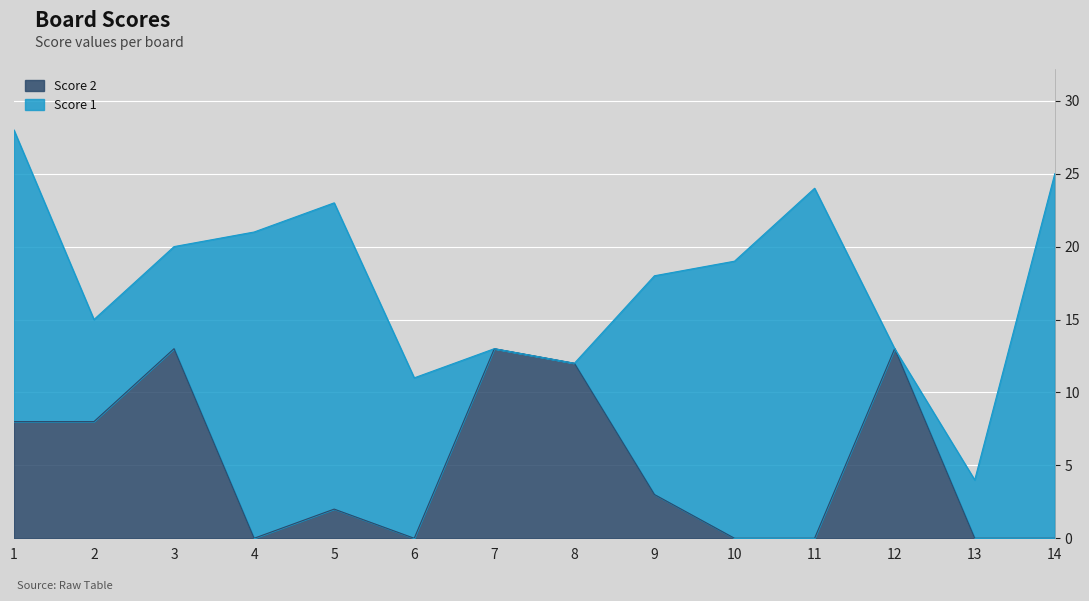

The value of Score 2 at 9 is 3. True or false?

True